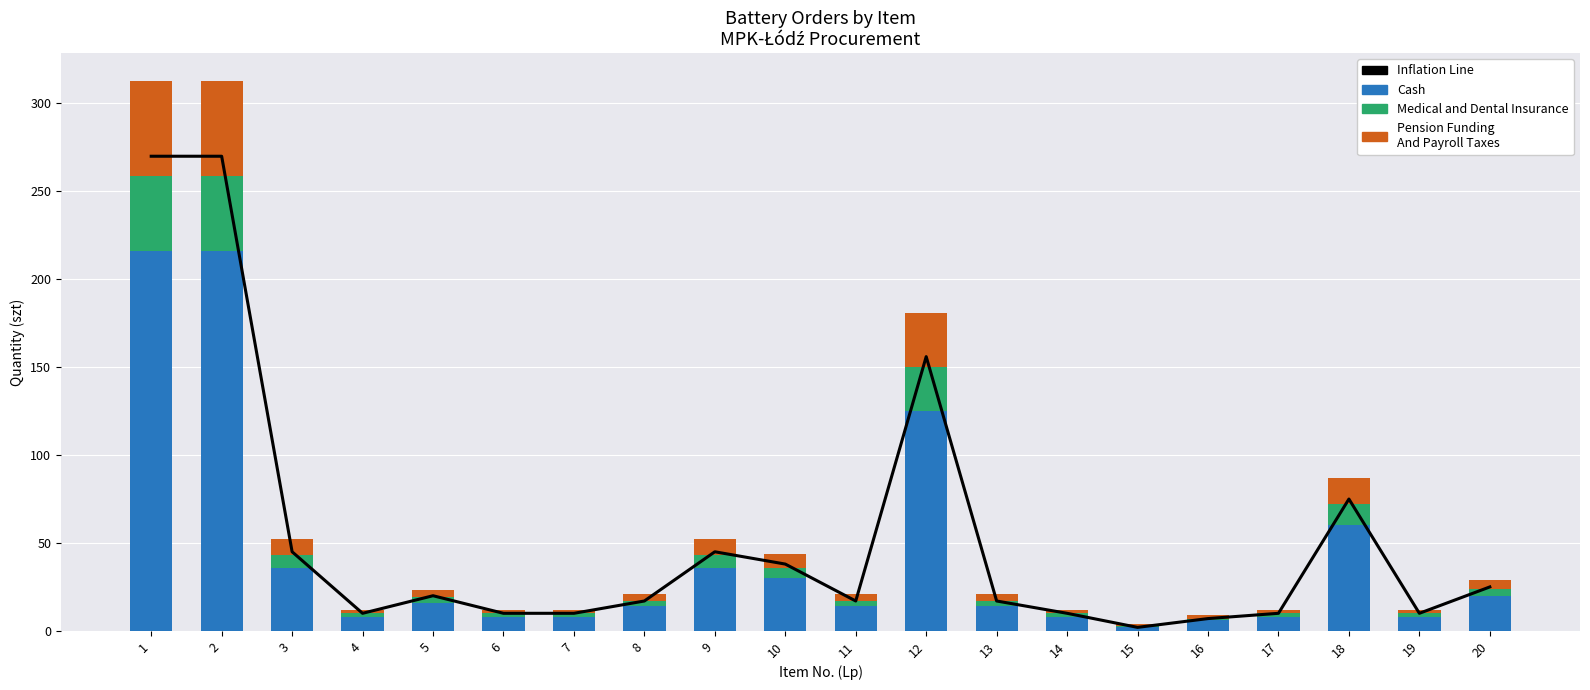

List the labels in order of Inflation Line value, smallest first.

15, 16, 4, 6, 7, 14, 17, 19, 8, 11, 13, 5, 20, 10, 3, 9, 18, 12, 1, 2